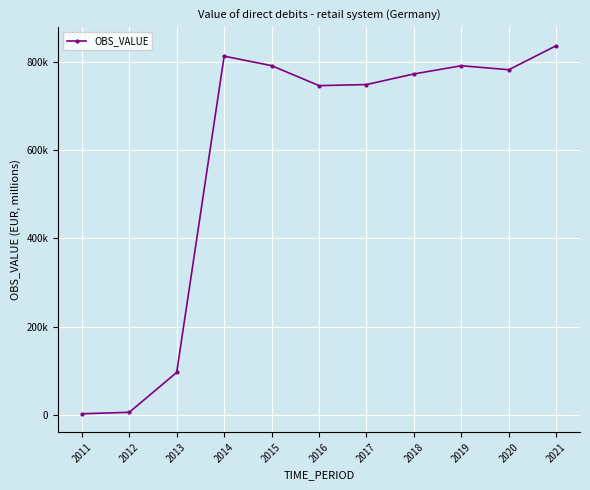

Which has a higher value, 2018 or 2020?

2020